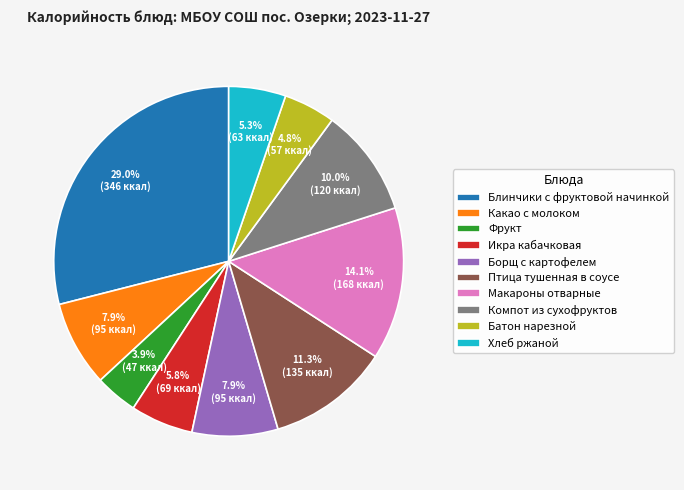

What percentage is the Батон нарезной slice, to the nearest percent?

5%